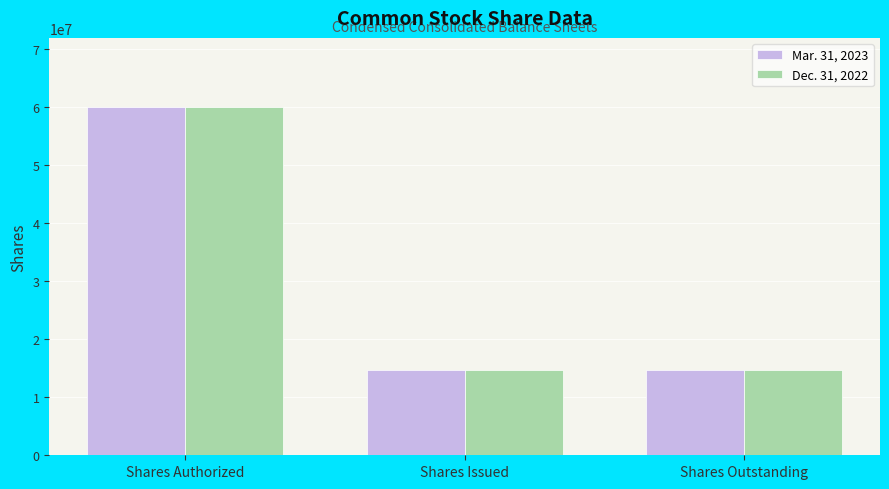

Count the number of data series in this chart.

2